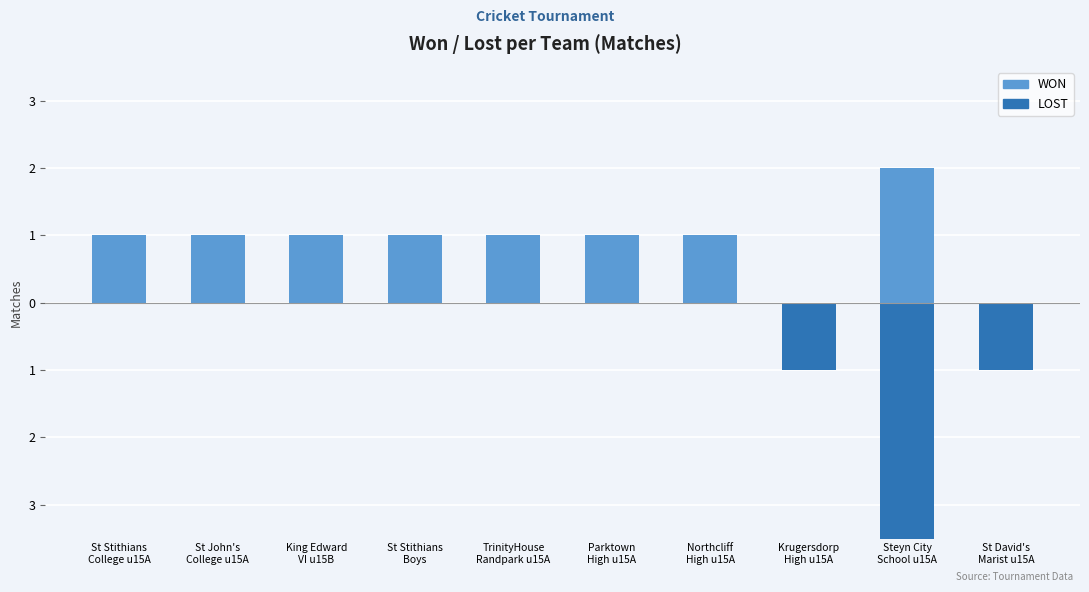

At which label is WON closest to 1?

St Stithians
College u15A